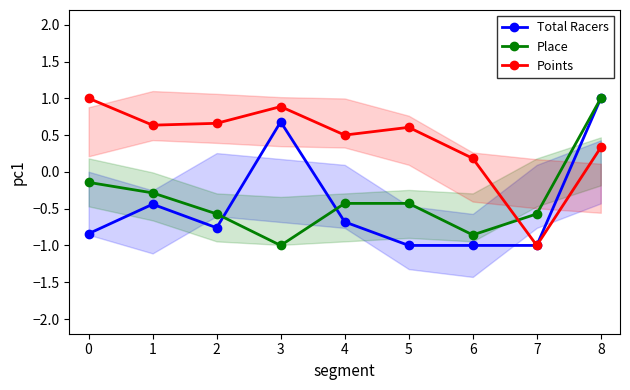

True or false: Total Racers and Points intersect in this chart.

False